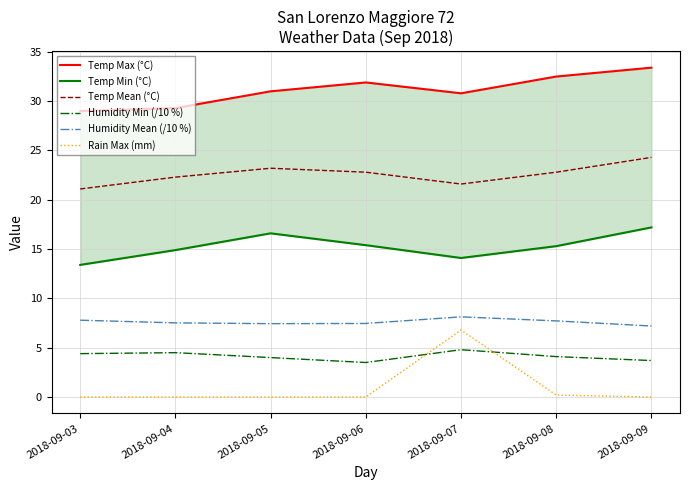

Reading right to left, extract all data points from this chart.

Temp Max (°C): 2018-09-09=33.4	2018-09-08=32.5	2018-09-07=30.8	2018-09-06=31.9	2018-09-05=31.0	2018-09-04=29.3	2018-09-03=29.0
Temp Min (°C): 2018-09-09=17.2	2018-09-08=15.3	2018-09-07=14.1	2018-09-06=15.4	2018-09-05=16.6	2018-09-04=14.9	2018-09-03=13.4
Temp Mean (°C): 2018-09-09=24.3	2018-09-08=22.8	2018-09-07=21.6	2018-09-06=22.8	2018-09-05=23.2	2018-09-04=22.3	2018-09-03=21.1
Humidity Min (/10 %): 2018-09-09=3.7	2018-09-08=4.1	2018-09-07=4.8	2018-09-06=3.5	2018-09-05=4.0	2018-09-04=4.5	2018-09-03=4.4
Humidity Mean (/10 %): 2018-09-09=7.2	2018-09-08=7.7	2018-09-07=8.1	2018-09-06=7.5	2018-09-05=7.4	2018-09-04=7.5	2018-09-03=7.8
Rain Max (mm): 2018-09-09=0.0	2018-09-08=0.2	2018-09-07=6.8	2018-09-06=0.0	2018-09-05=0.0	2018-09-04=0.0	2018-09-03=0.0